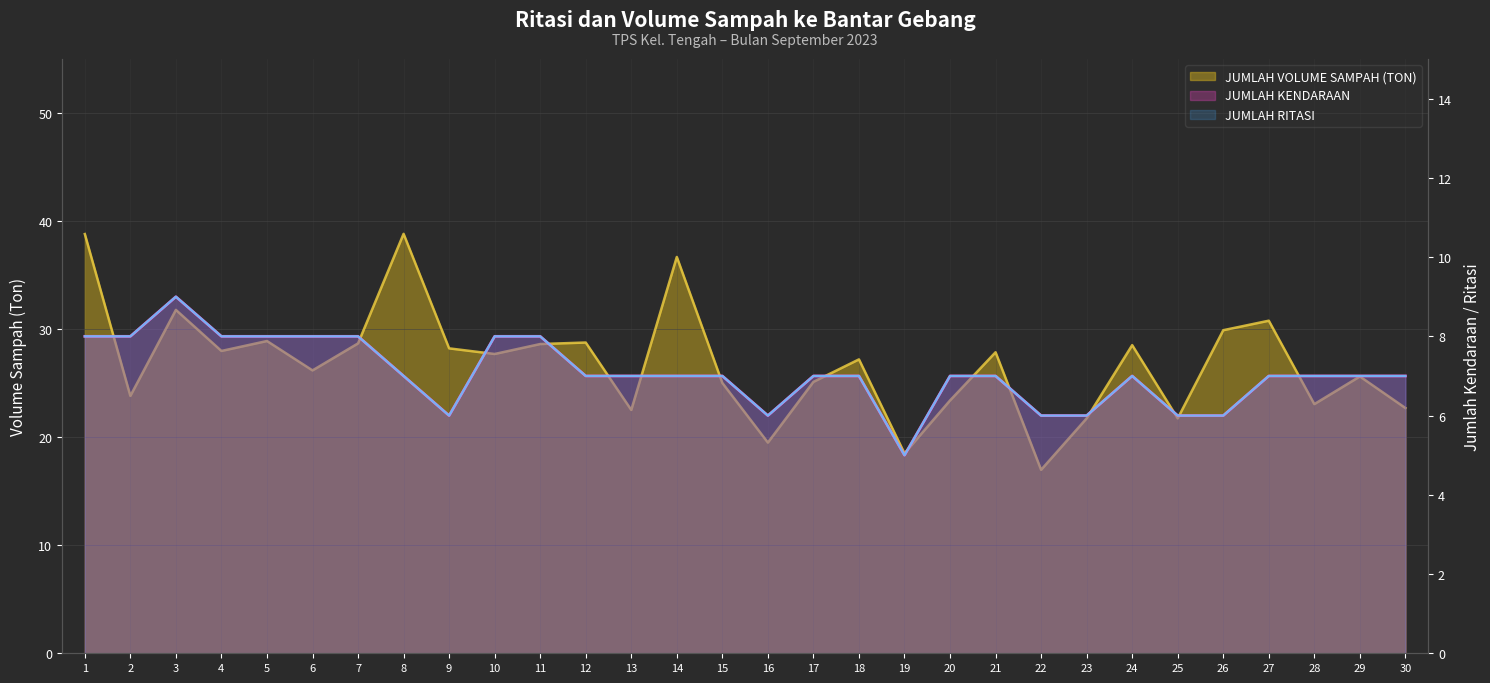

Is the value of JUMLAH RITASI at 26 greater than the value of JUMLAH VOLUME SAMPAH (TON) at 17?

No